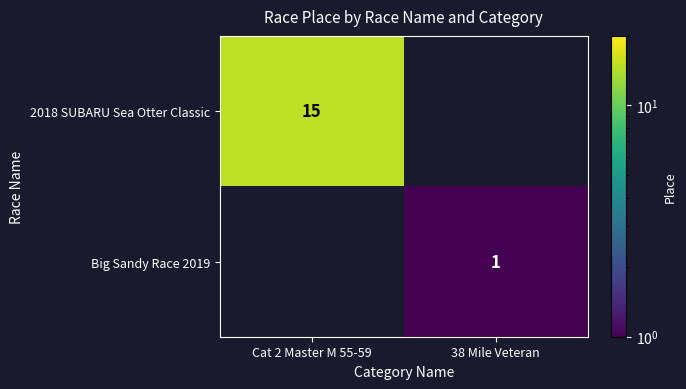

Is it true that 2018 SUBARU Sea Otter Classic equals 15 at Cat 2 Master M 55-59?

True